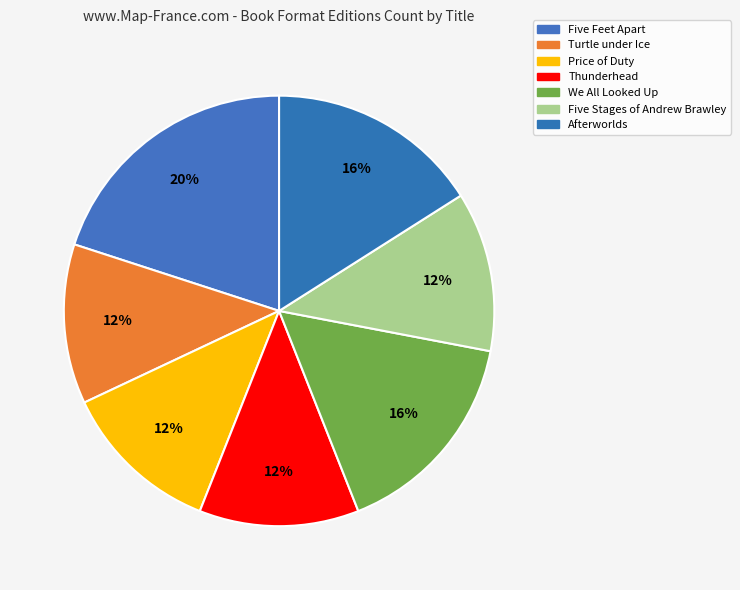

What is the ratio of the value at Five Stages of Andrew Brawley to the value at Five Feet Apart?

0.6